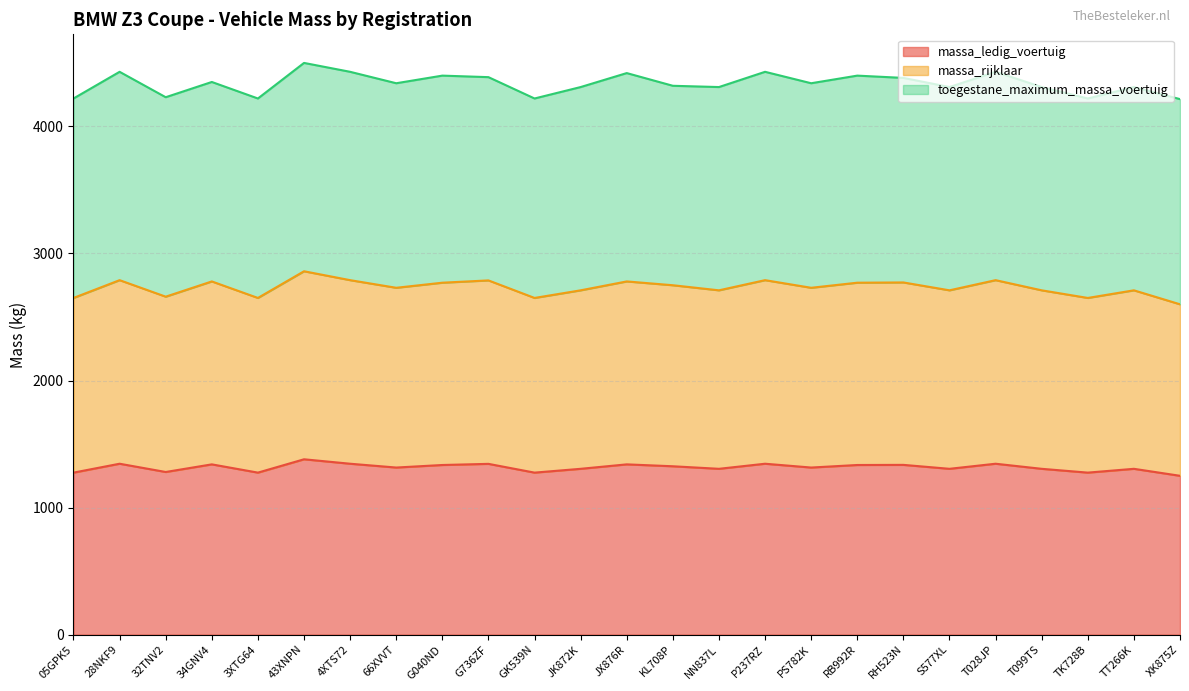

What is the minimum value for massa_ledig_voertuig?

1250